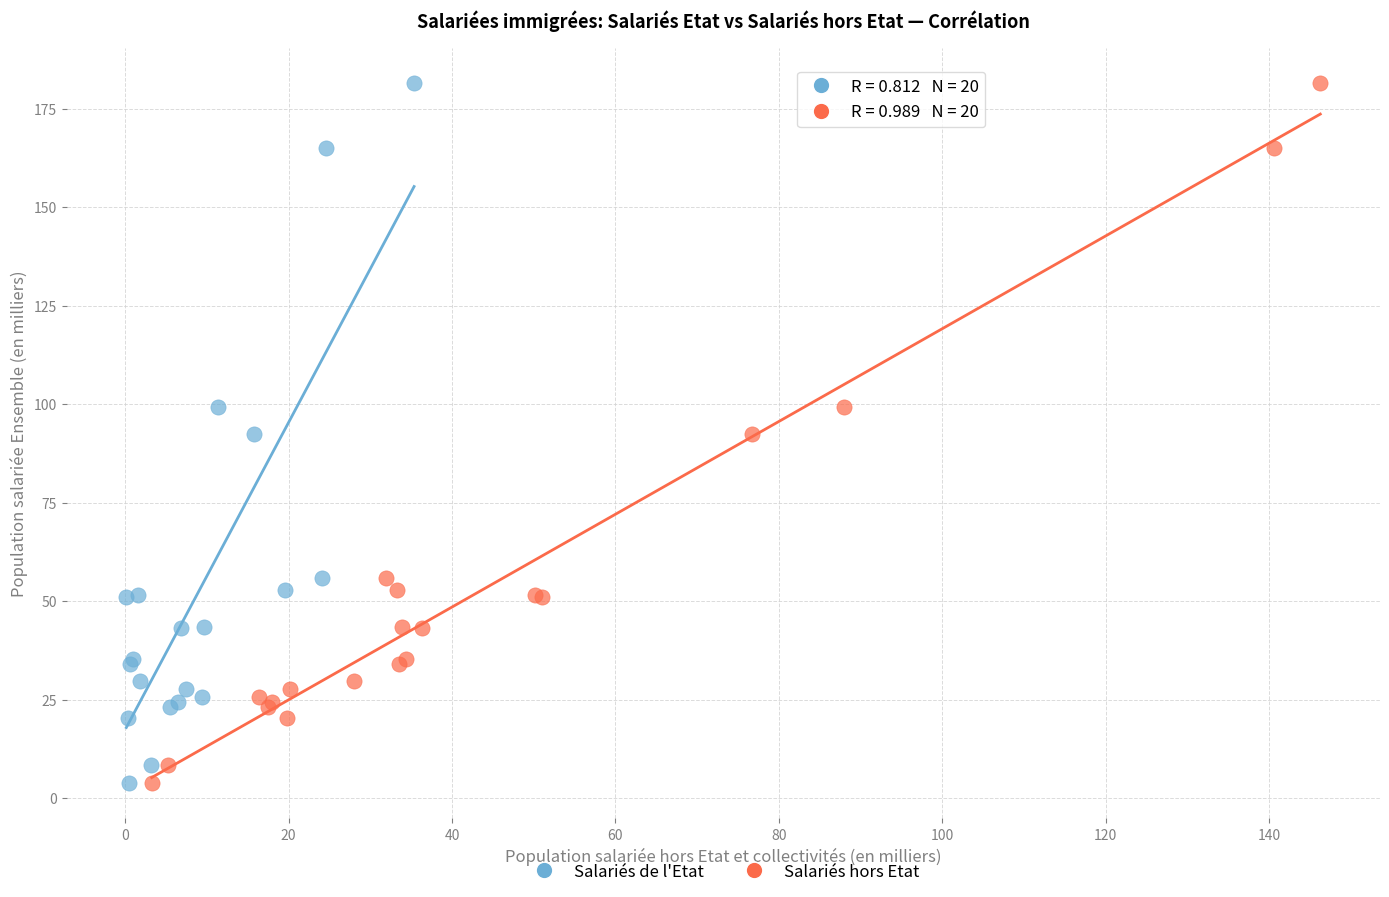

What are all the series names shown in the legend?

Salariés de l'Etat, Salariés hors Etat